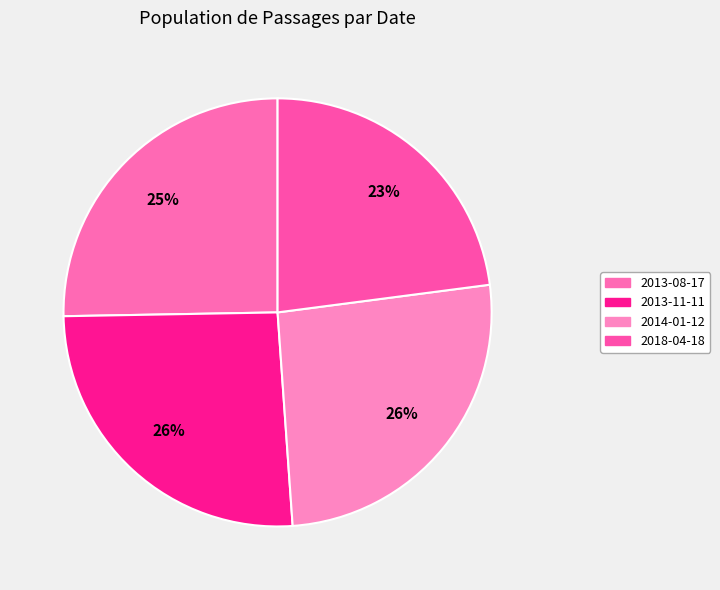

How many slices are in this pie chart?

4